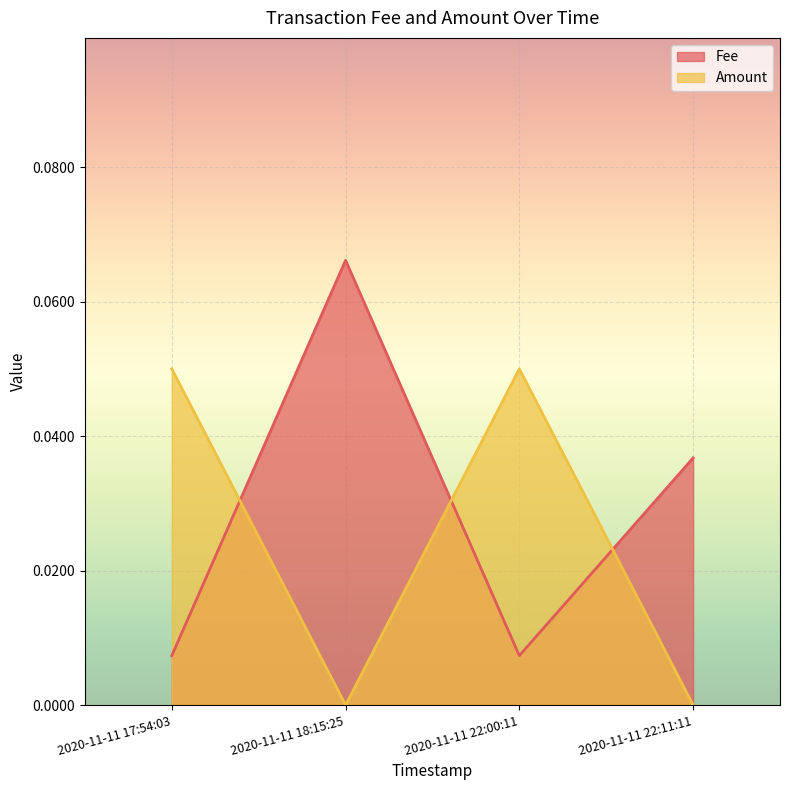

How many times do Fee and Amount cross each other?

3